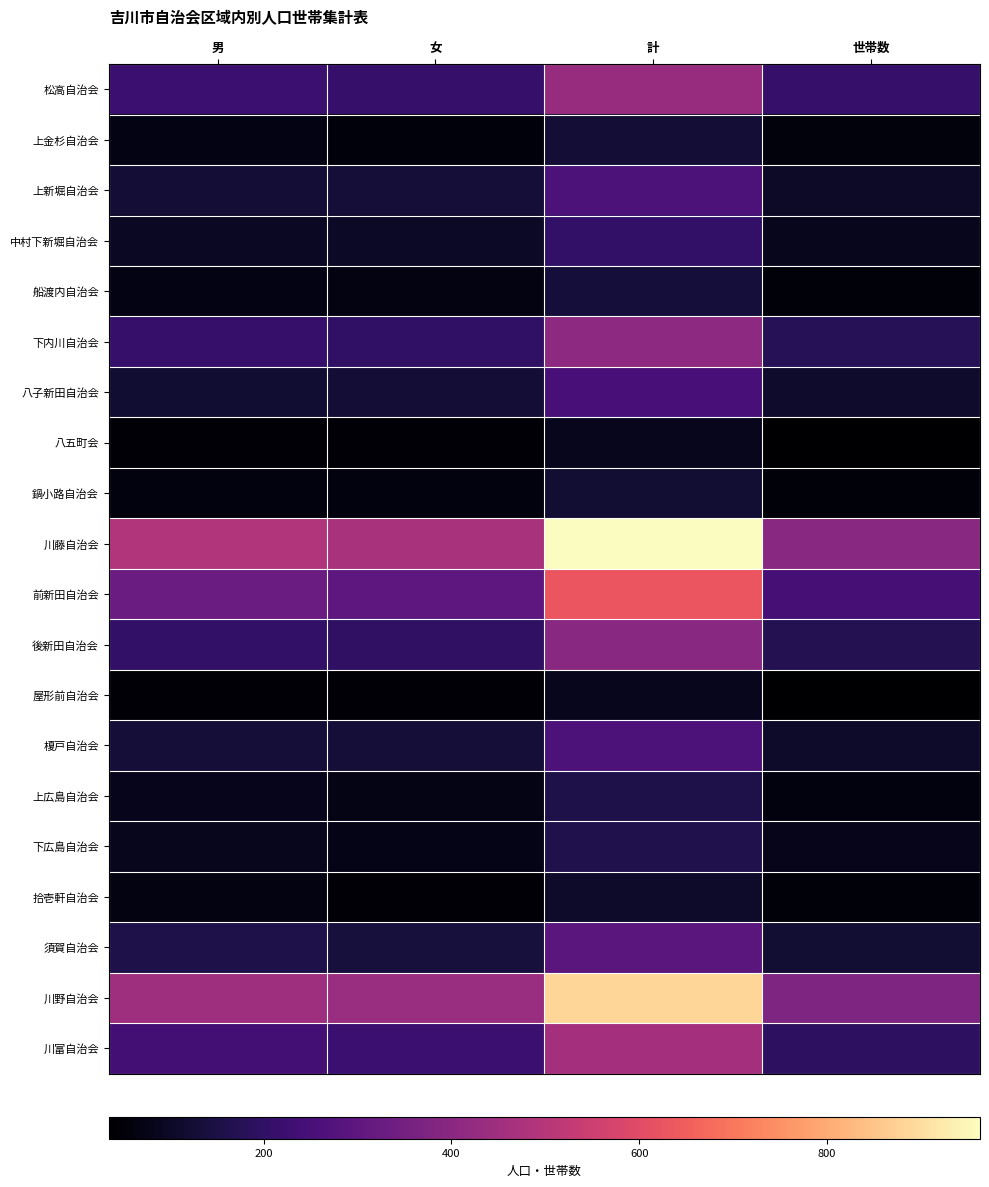

What is the greatest value displayed?

963